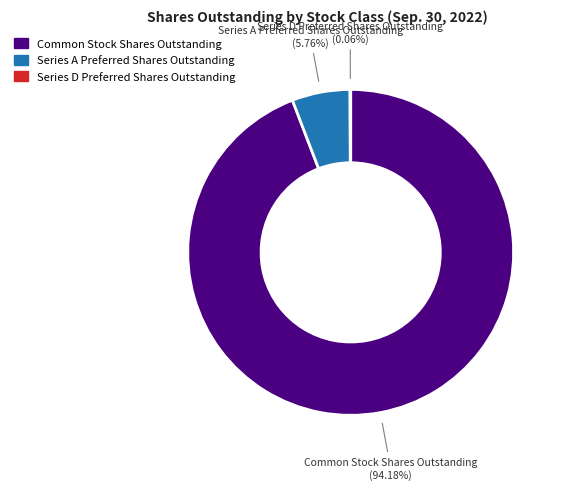

Is there a majority slice in this chart?

Yes